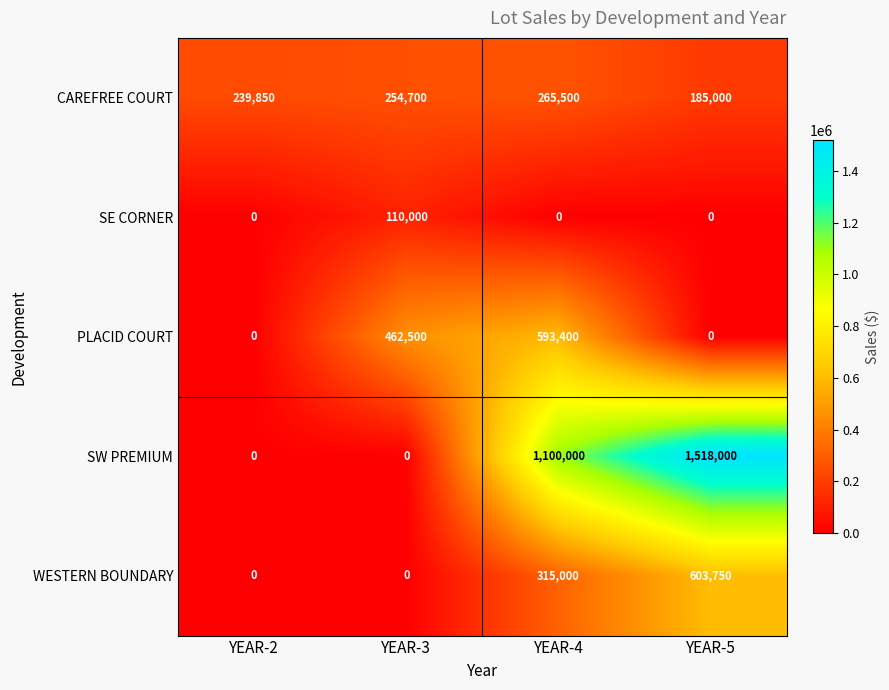

Count the PLACID COURT values in the range 0 to 593400.

4